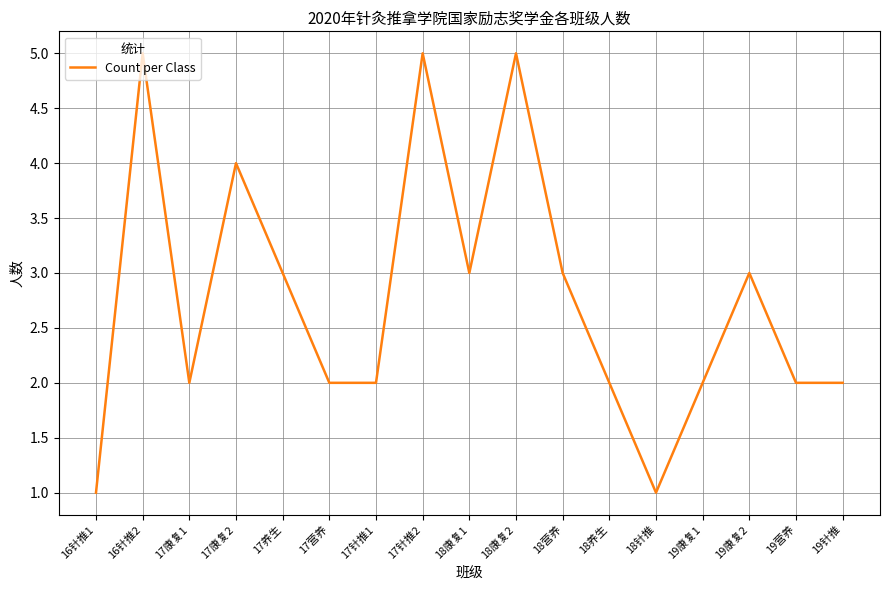

Count the values in the range 2 to 3.

11